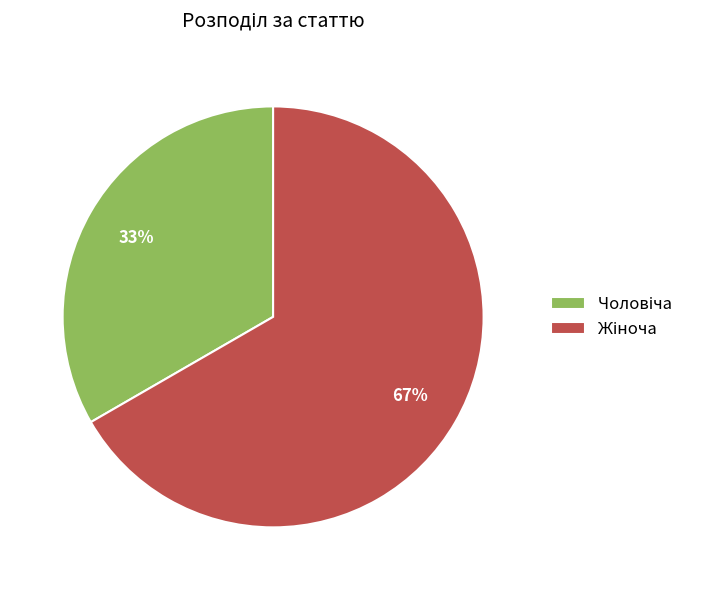

To the nearest percent, what is the average slice percentage?

50%